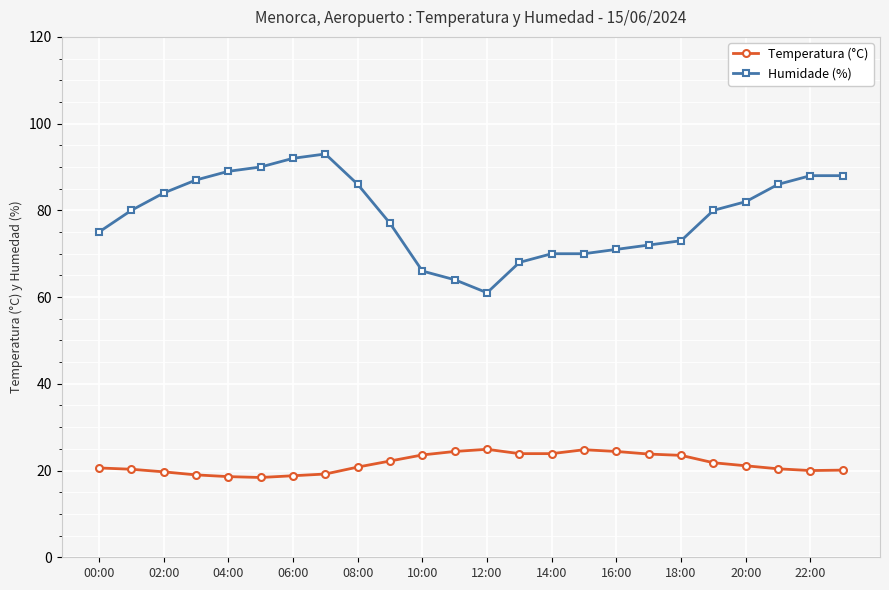

True or false: Temperatura (°C) and Humidade (%) intersect in this chart.

False